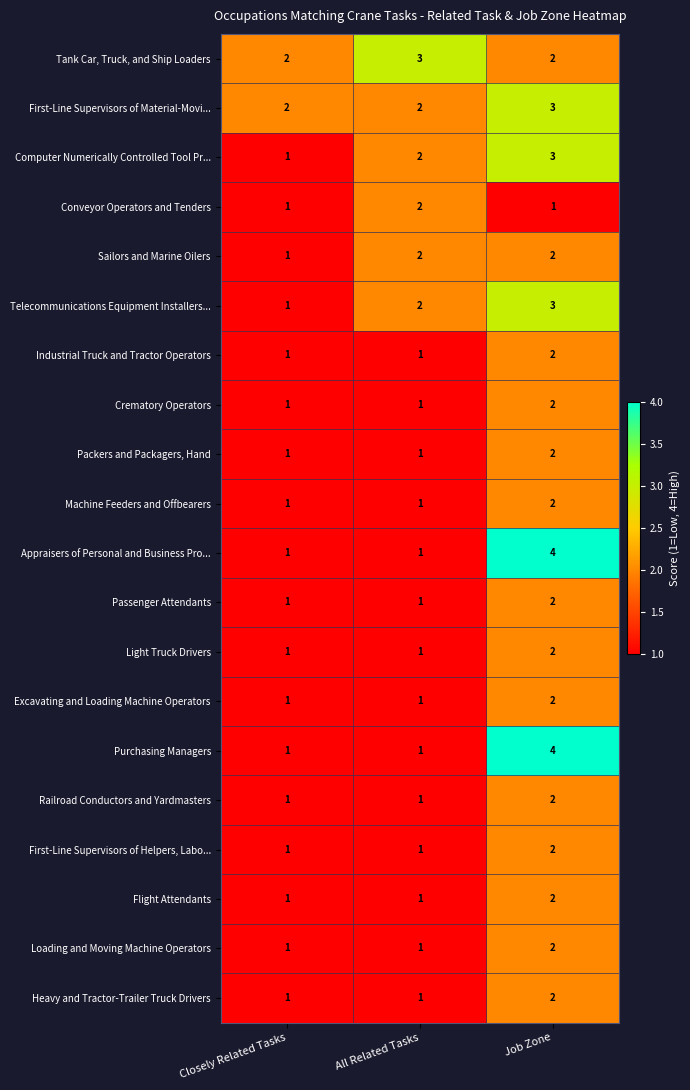

Count the number of data series in this chart.

20